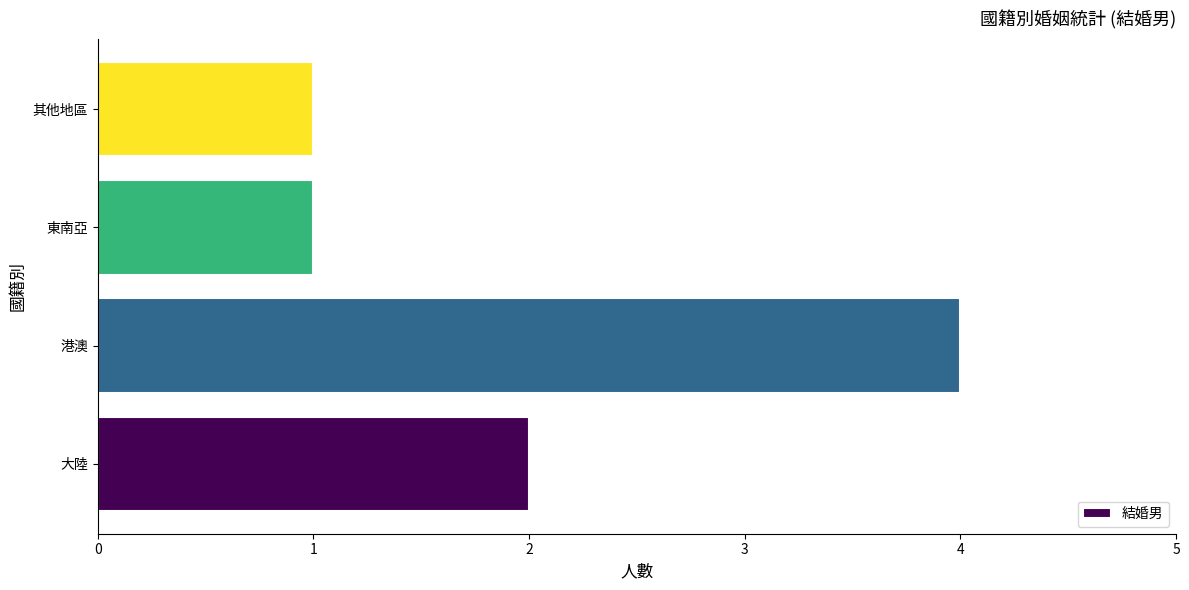

Which label corresponds to the largest value in the chart?

港澳